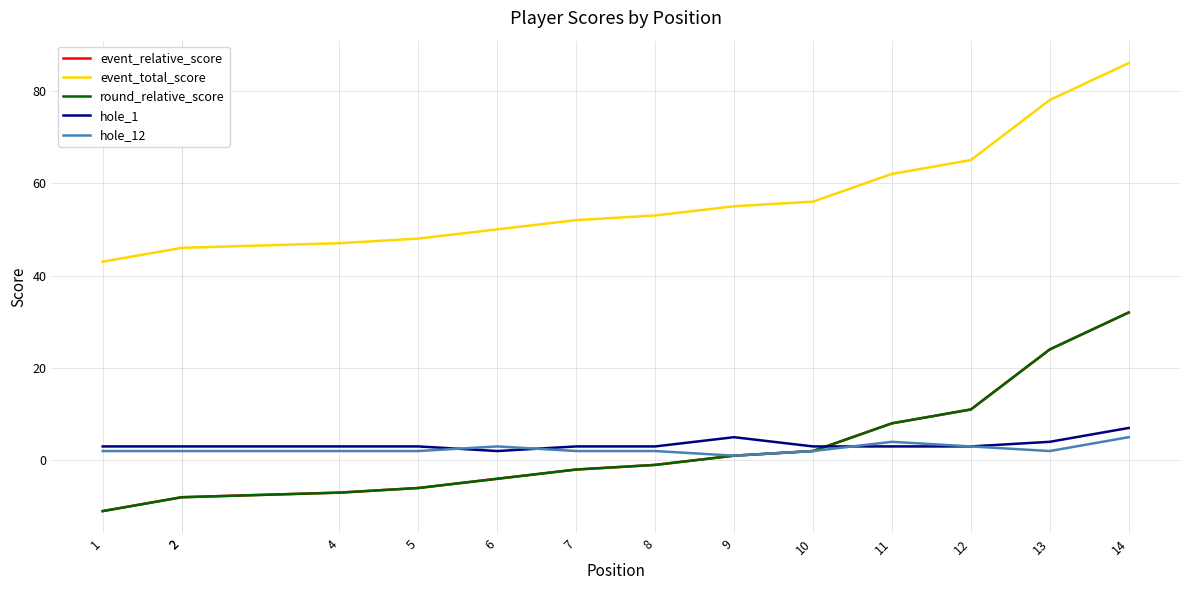

Between 6 and 11, which series saw the biggest shift?

event_relative_score